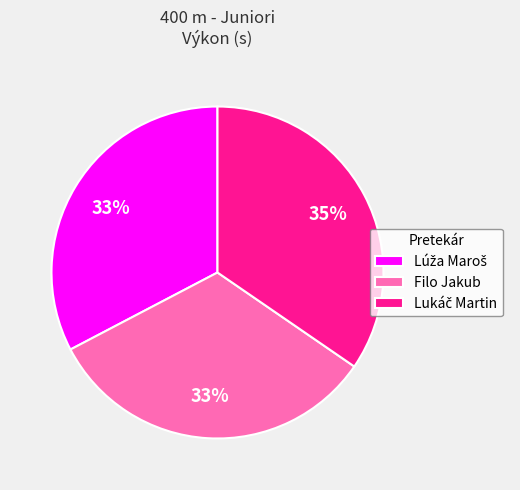

To the nearest percent, what is the difference between the largest and smallest slice percentages?

2%